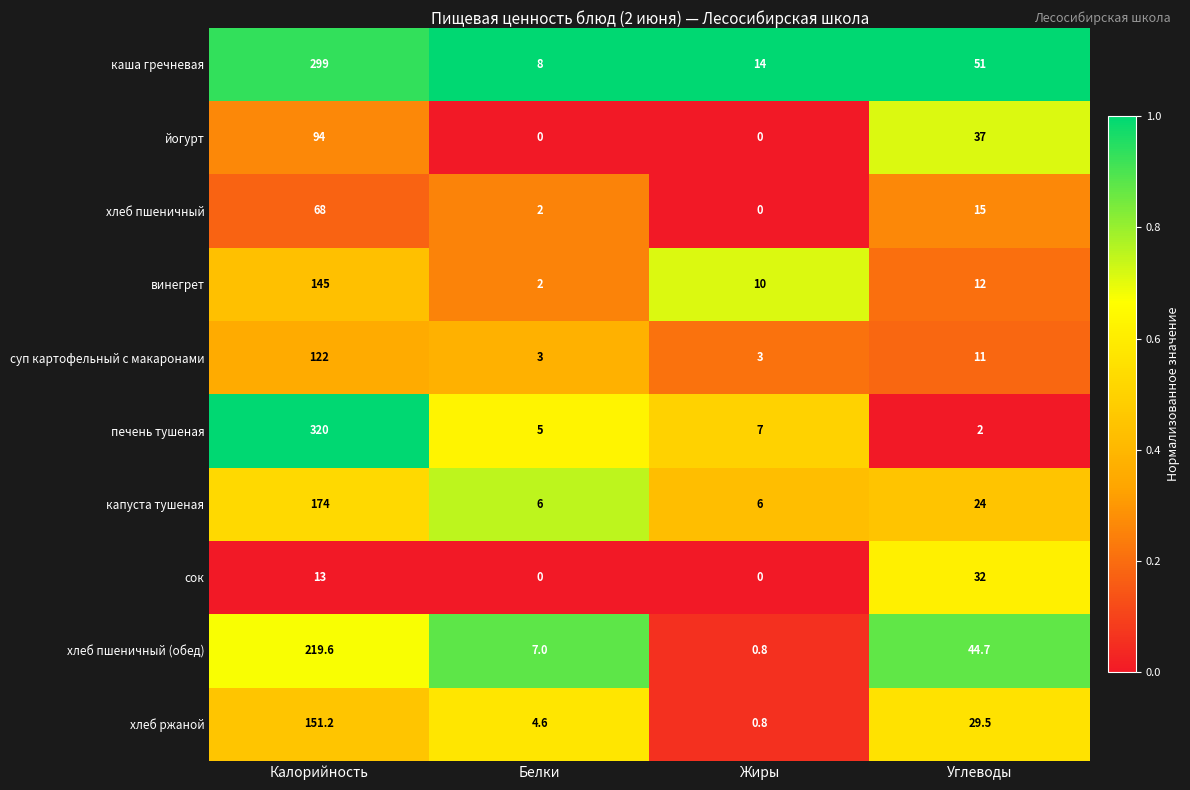

True or false: хлеб пшеничный (обед) has a value of 0.8 at Жиры.

True